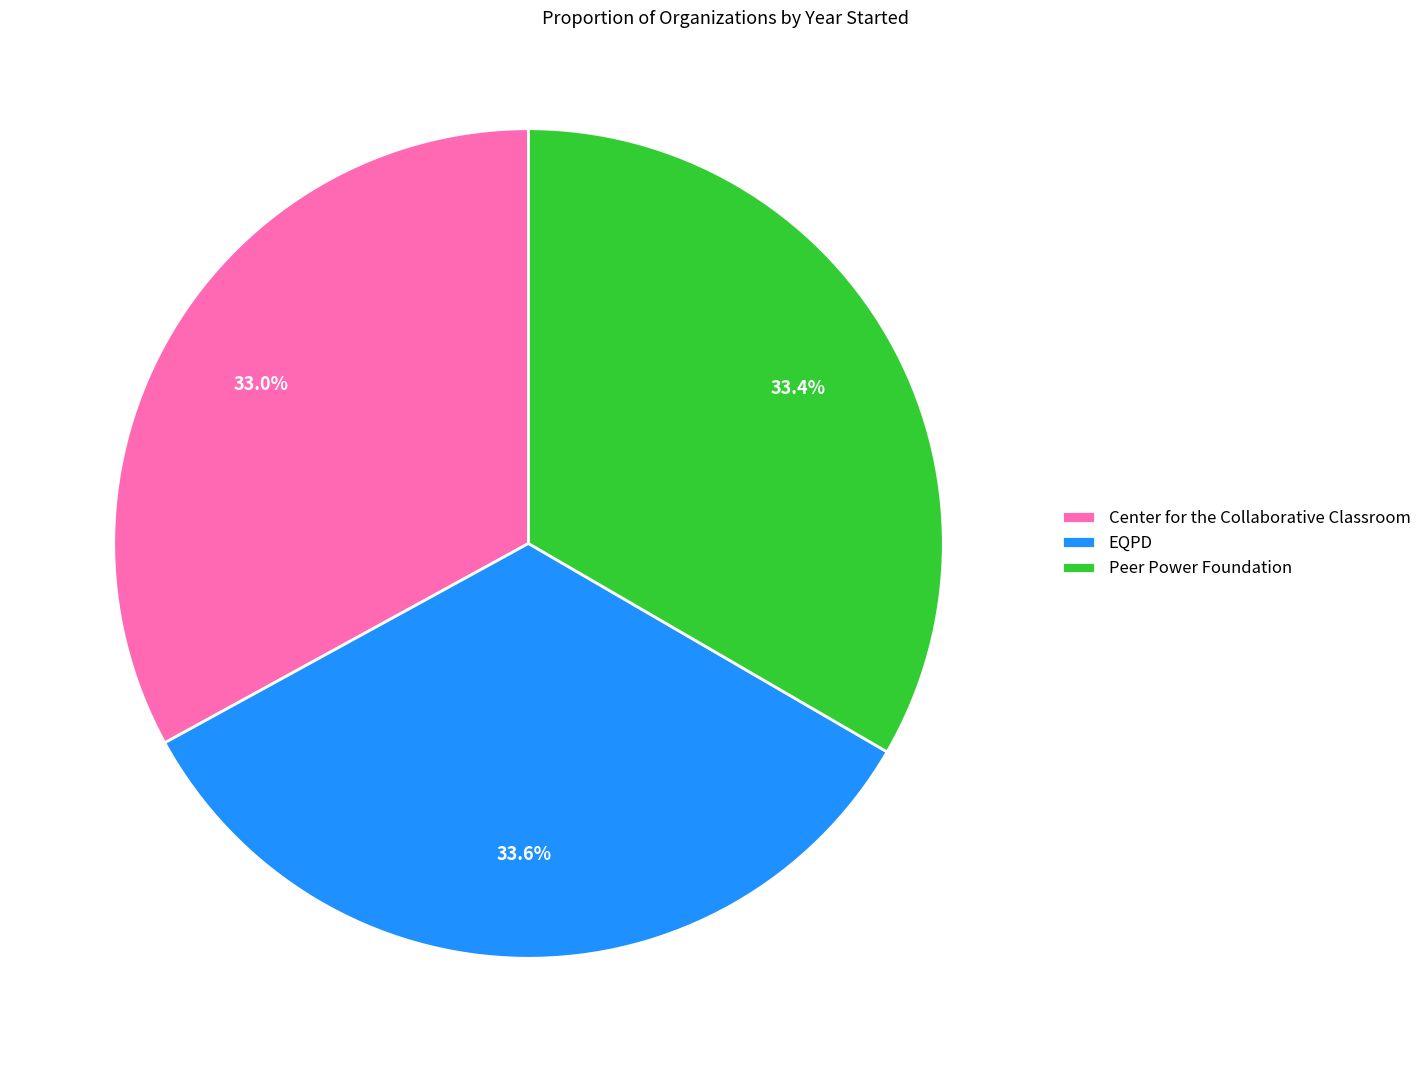

The EQPD slice represents 44% of the pie. True or false?

False